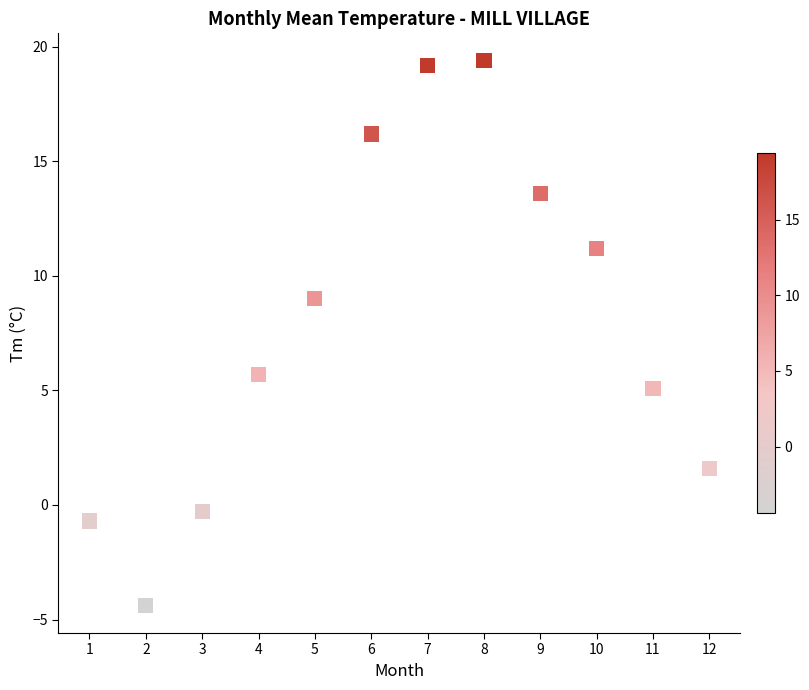

What Y value in the scatter plot is closest to 7?

5.7